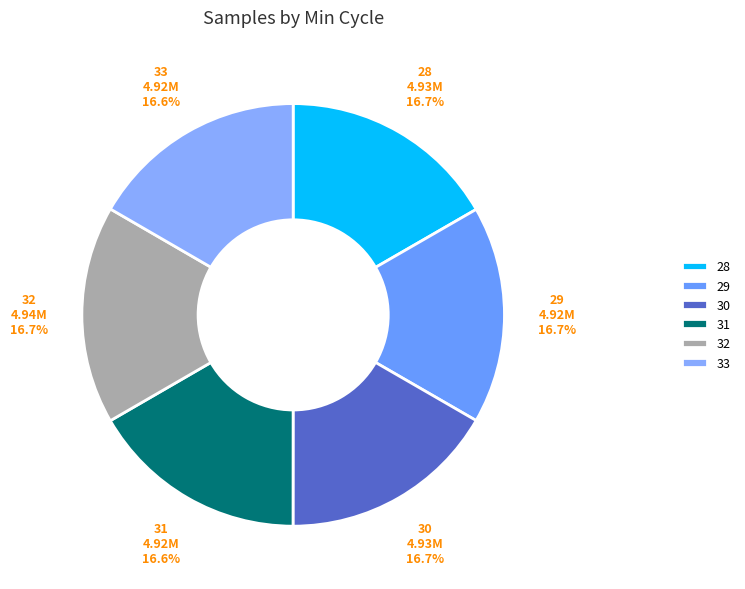

What is the ratio of the value at 31 to the value at 29?

1.0